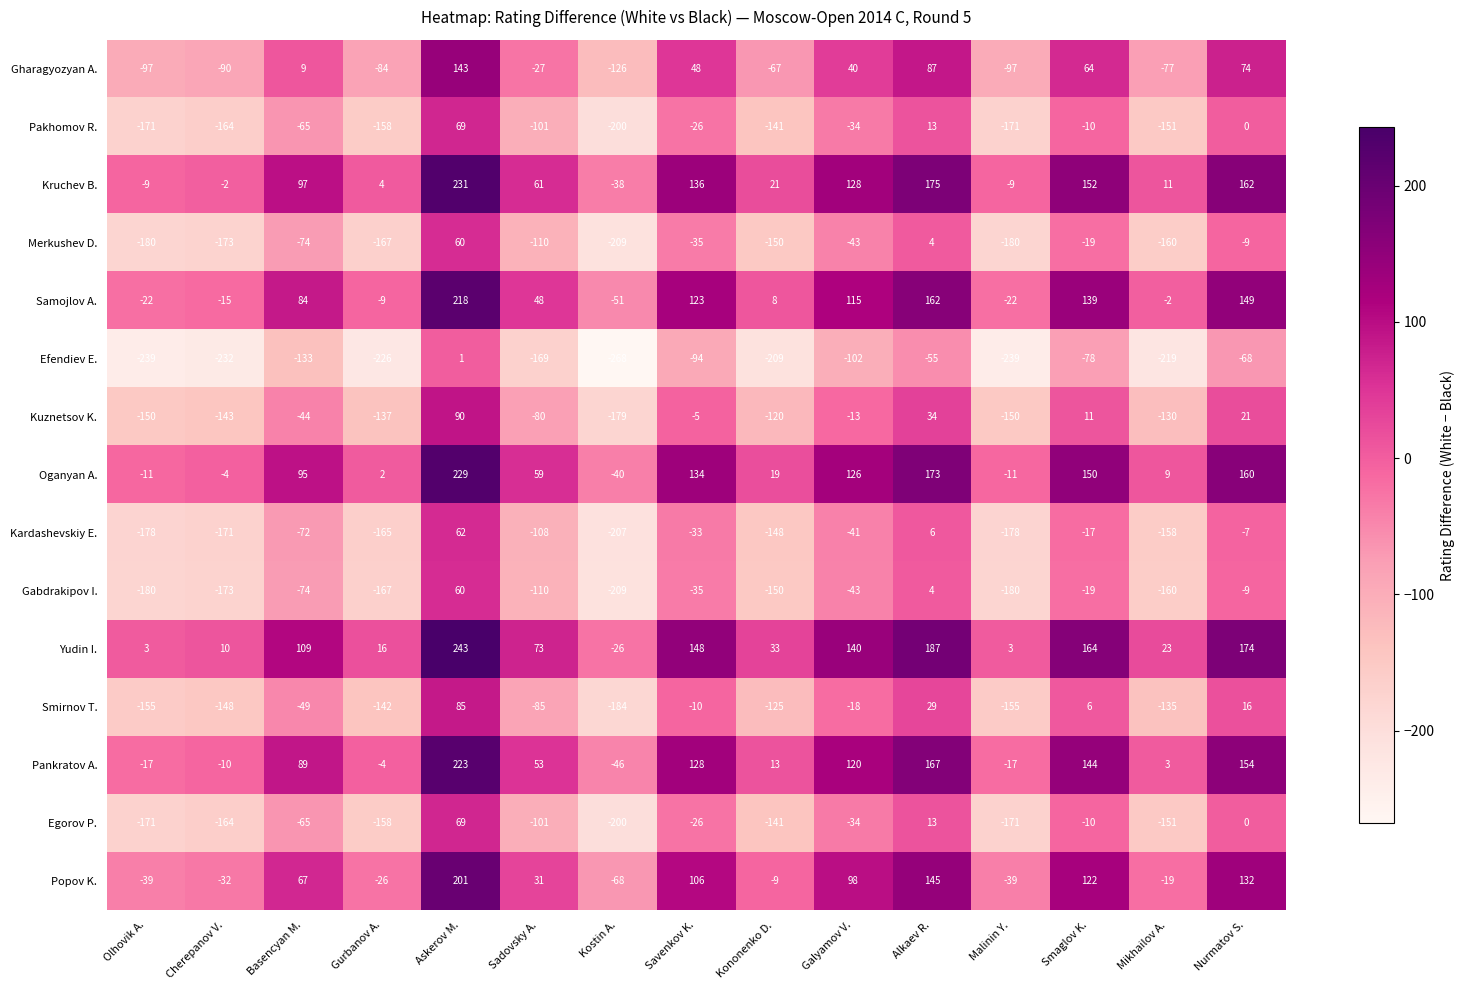

What is the sum of all Efendiev E. values?

-2330